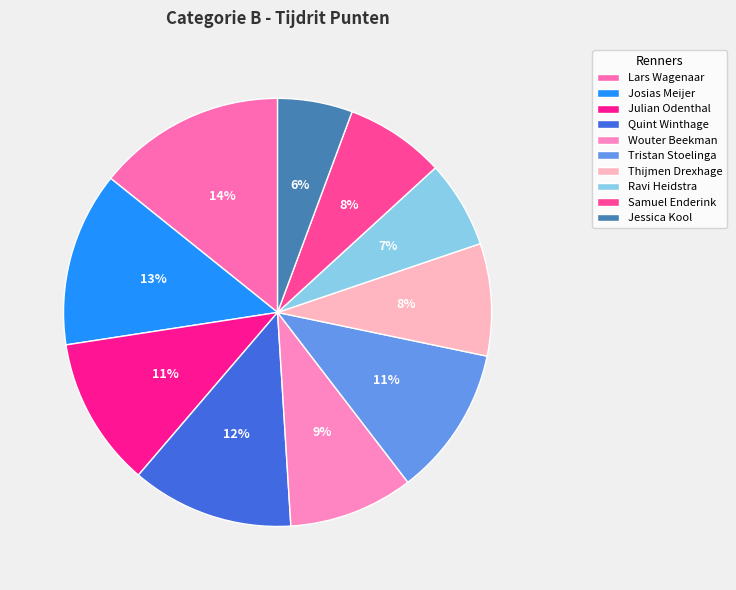

How many slices are in this pie chart?

10